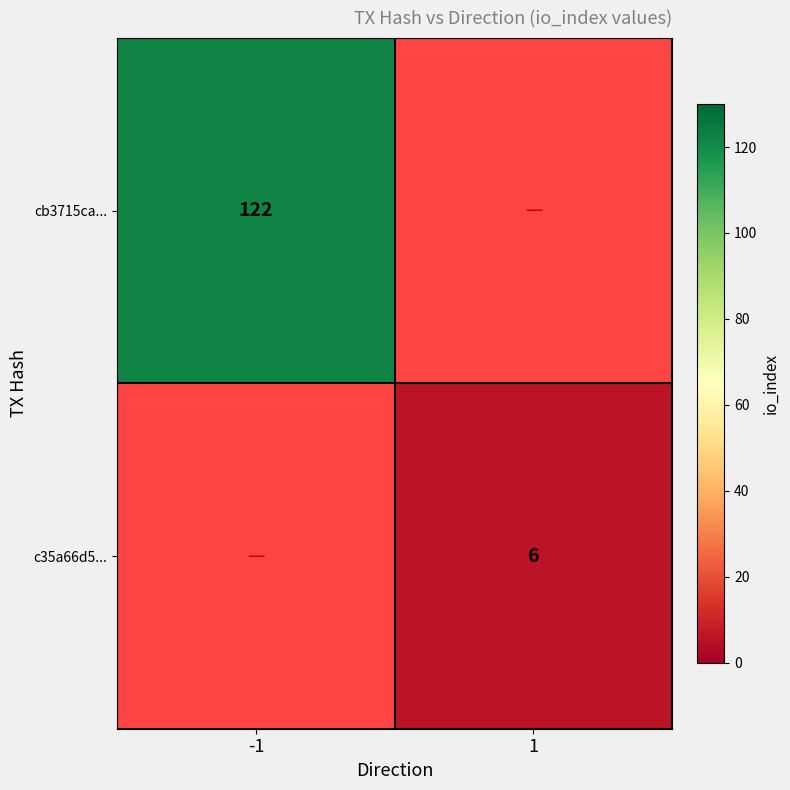

The c35a66d5... series shows 6 at 1. True or false?

True